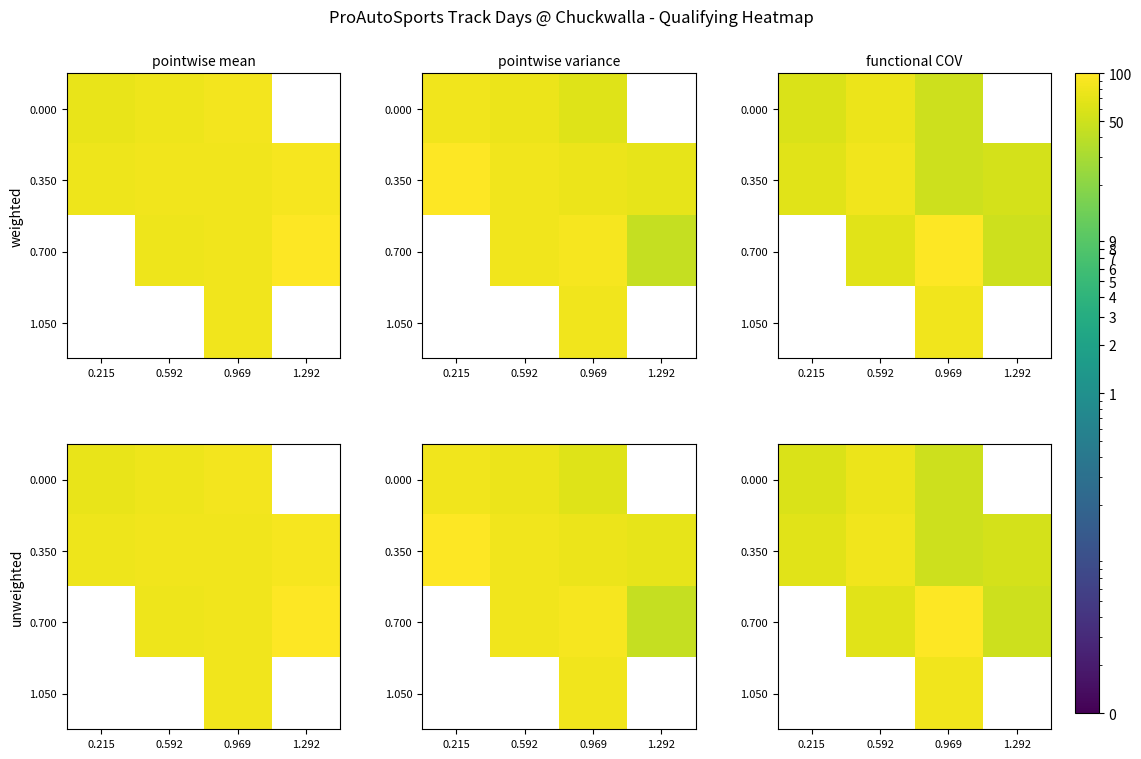

True or false: 0.350 has a value of 68.7 at 0.969.

False